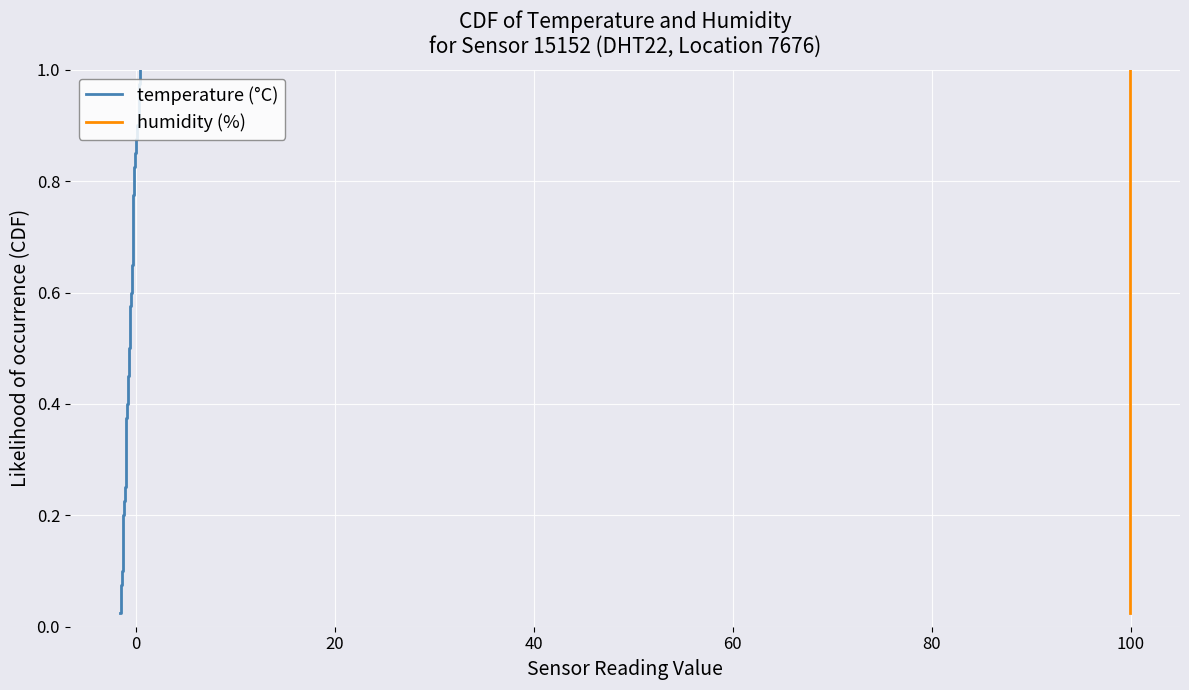

True or false: humidity (%) and temperature (°C) intersect in this chart.

False